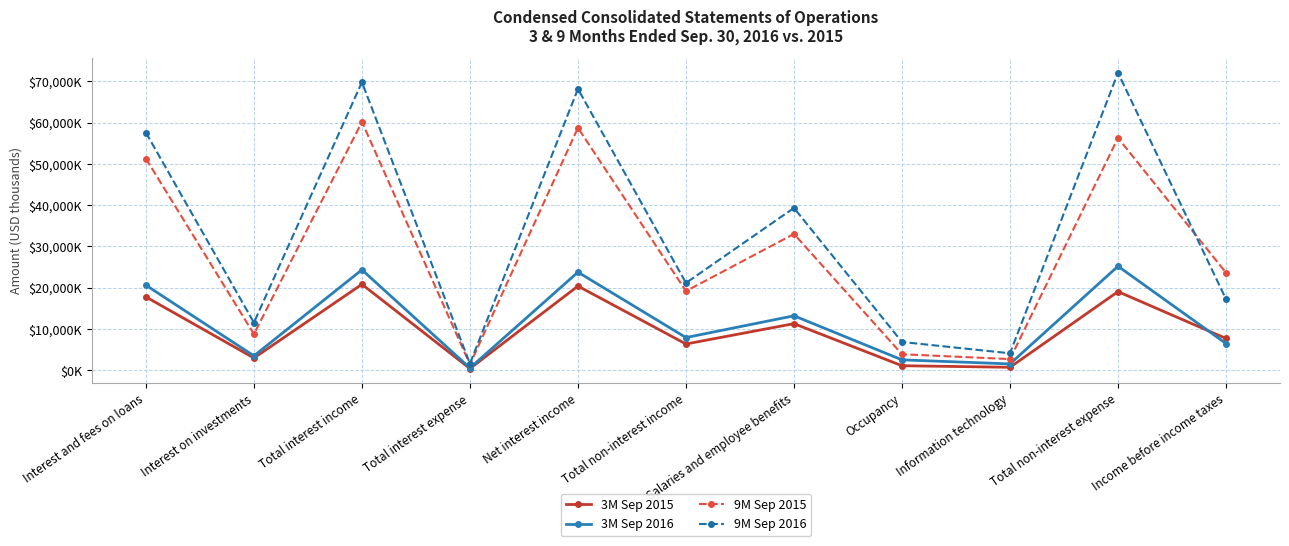

What is the highest value of the 9M Sep 2016 series?

72073